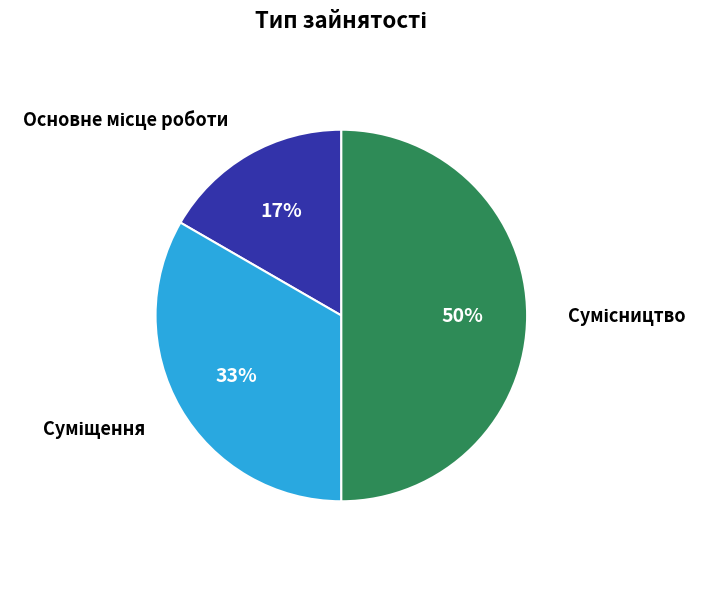

To the nearest percent, what is the average slice percentage?

33%